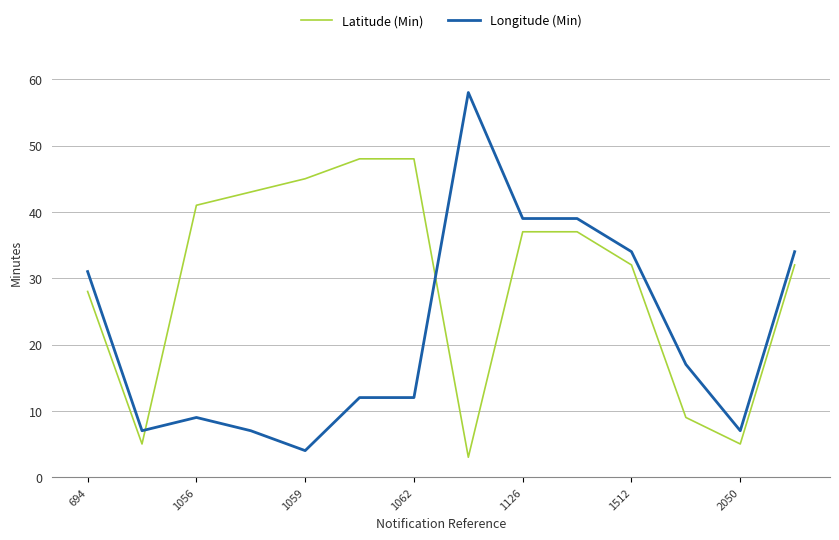

Does the chart have visible grid lines?

Yes